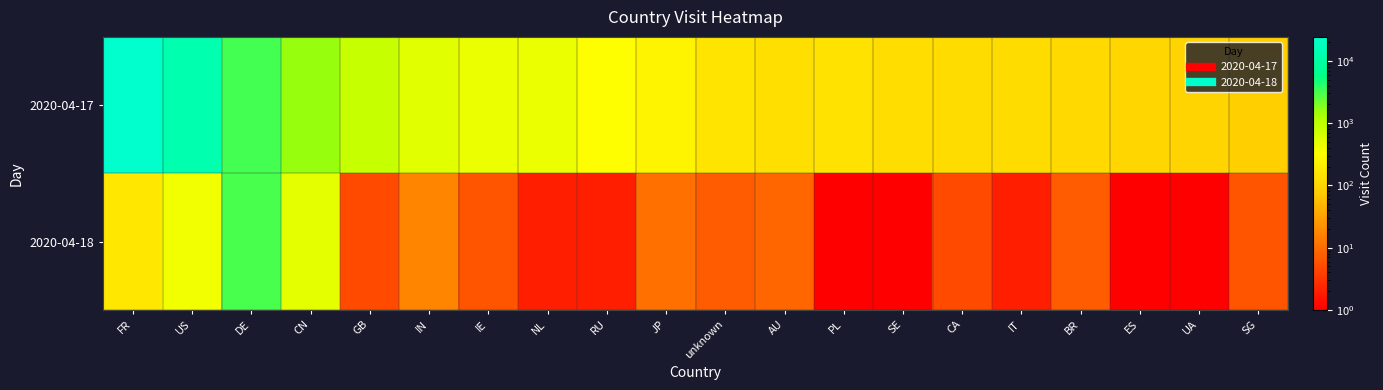

At which category is the sum across all series the highest?

FR